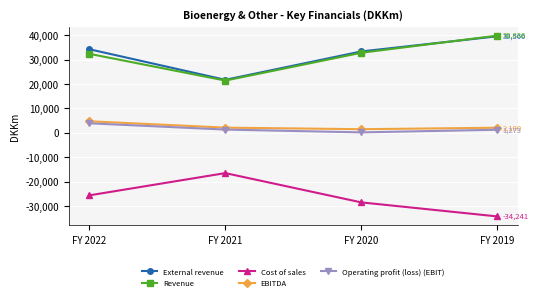

What is the maximum value for Cost of sales?

-16495